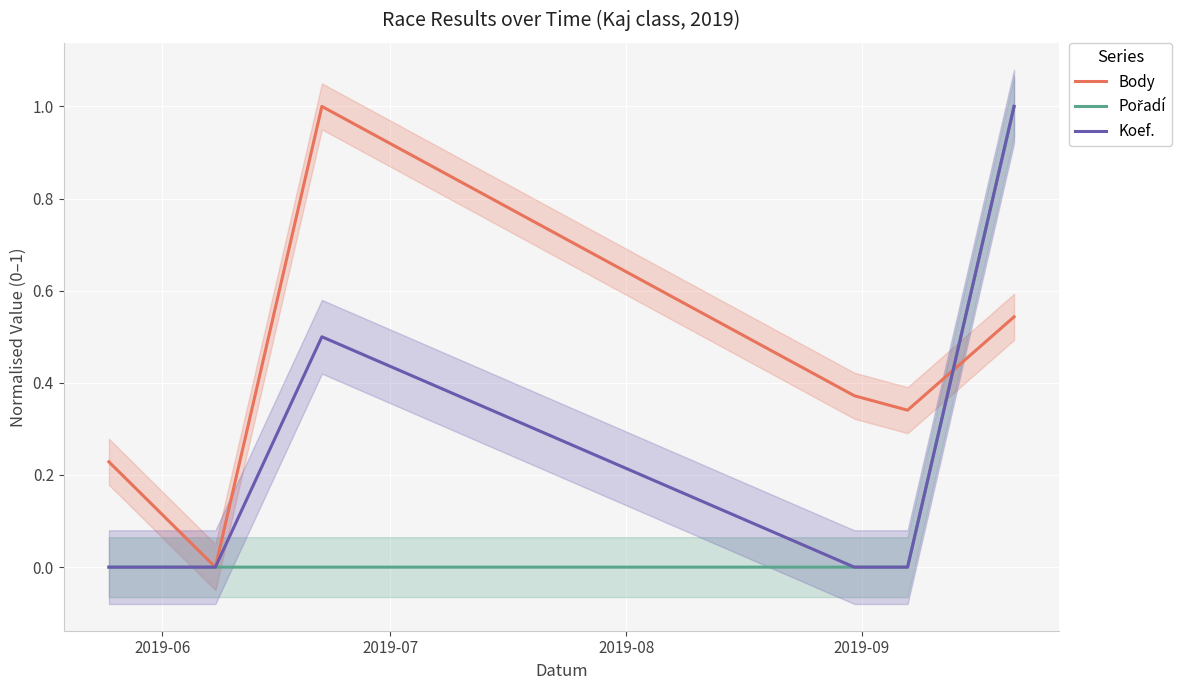

What is the spread (max minus min) of values at 2019-08?

1.0